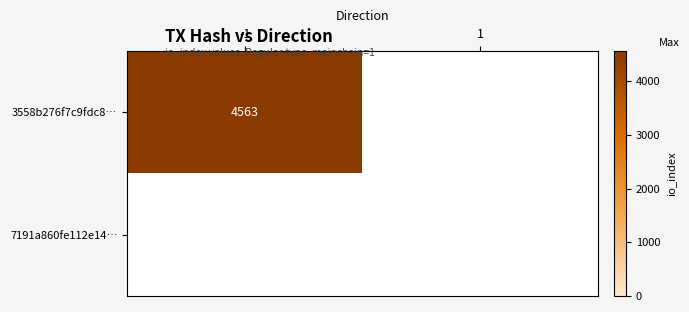

Is the value of 3558b276f7c9fdc845abb18167323acca99701d at io_index greater than the value of 7191a860fe112e144f0c60ef0227722b5efab27 at direction?

Yes